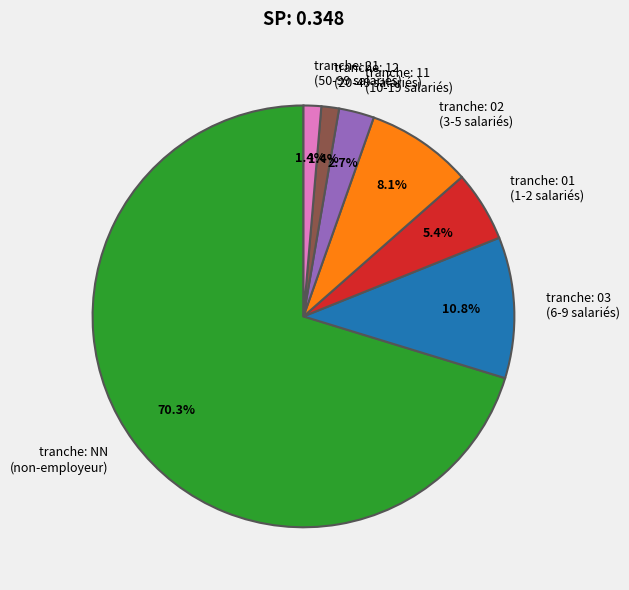

Is tranche: 21 (50-99 salariés) the majority of the pie?

No